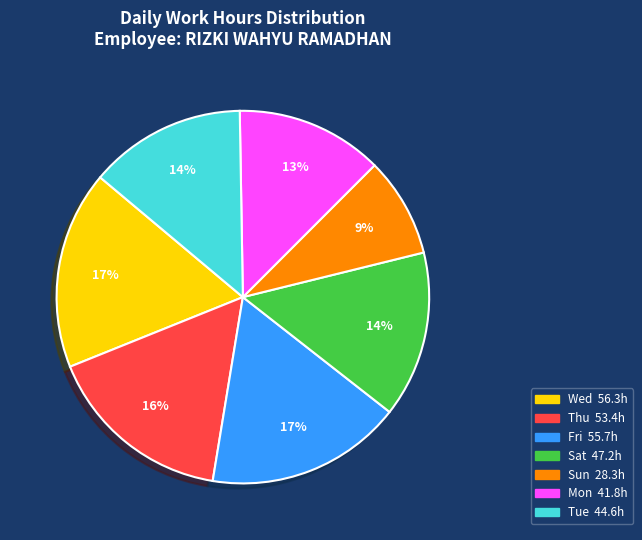

Is there a majority slice in this chart?

No